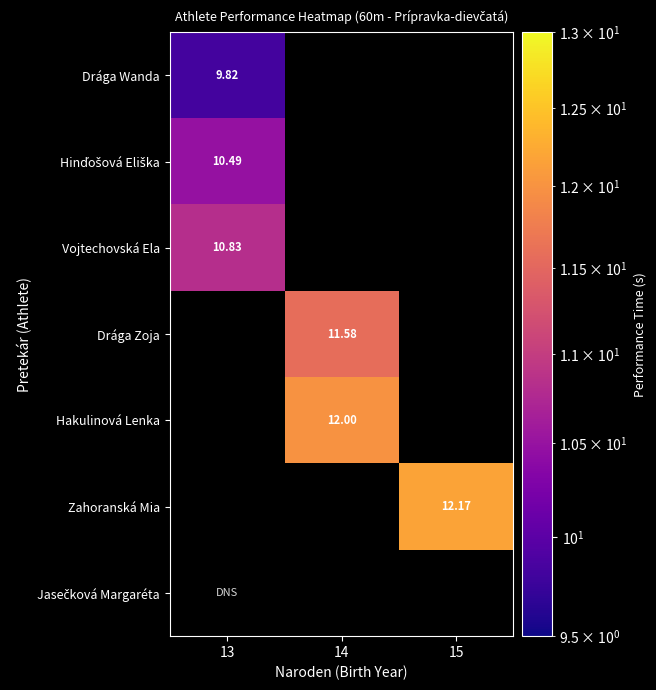

Is the value of Hakulinová Lenka at 14 greater than the value of Vojtechovská Ela at 13?

Yes